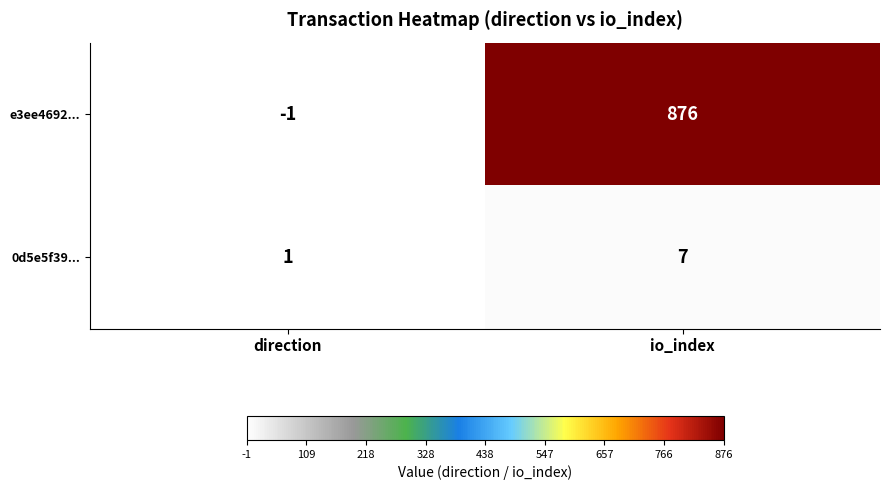

Which series has the largest range (max minus min)?

e3ee4692...